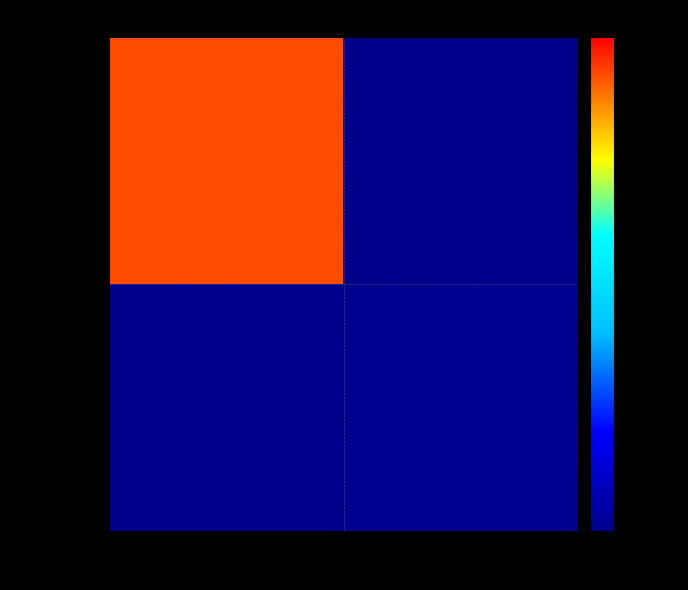

How many distinct data groups are displayed?

2